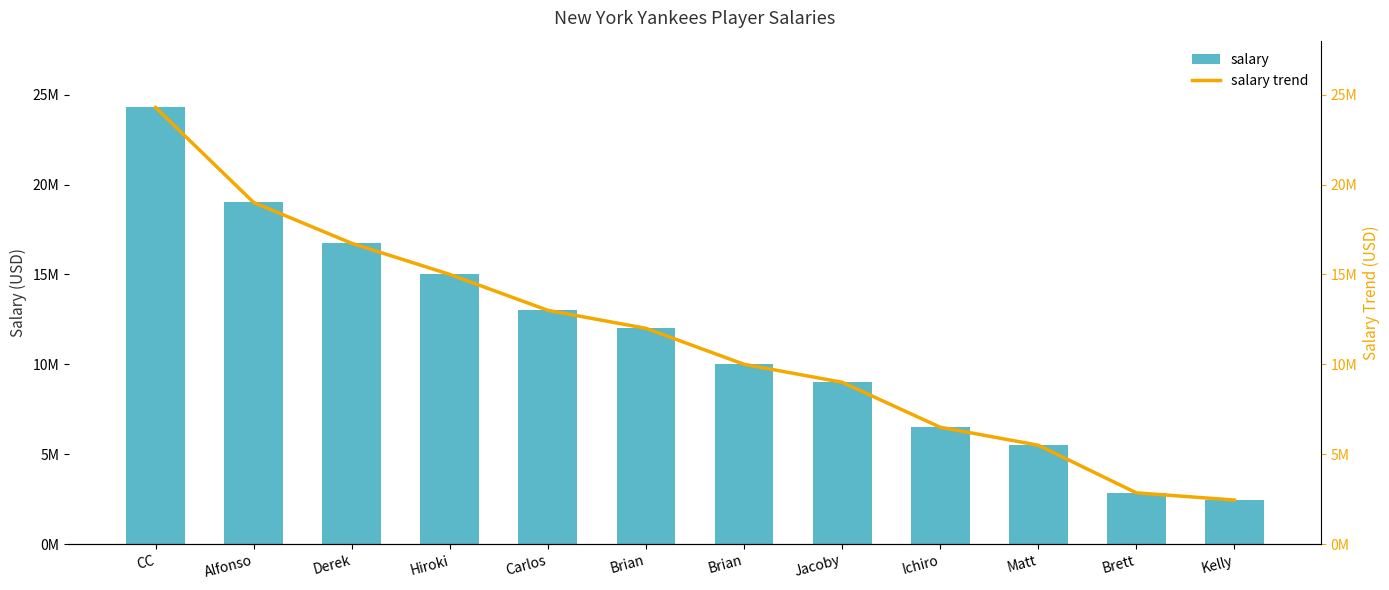

List the series in order of their peak value, lowest first.

salary, salary trend